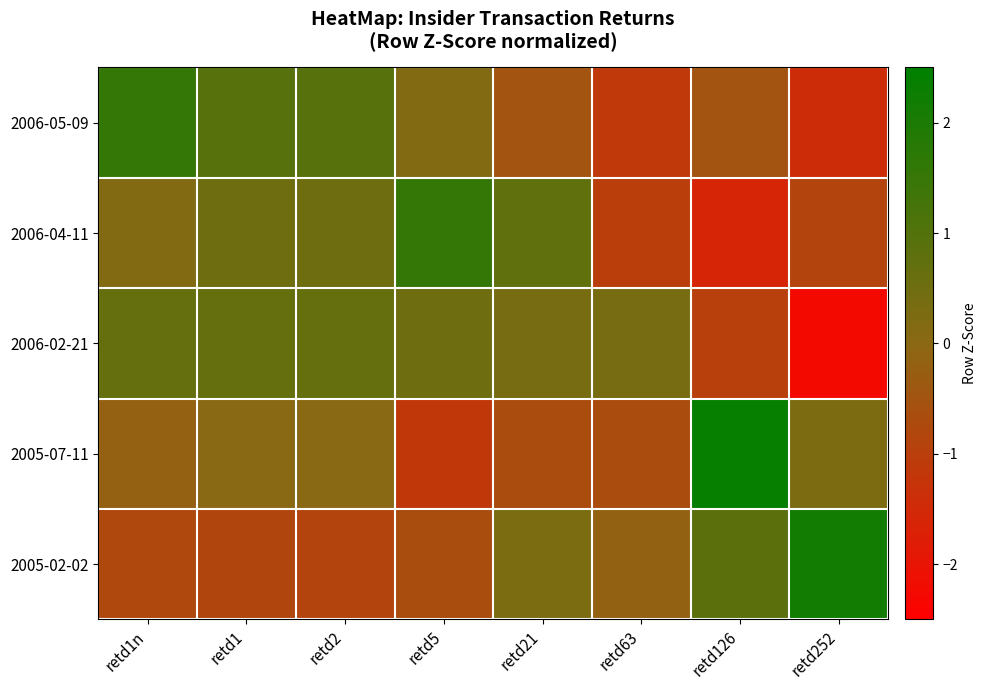

Reading left to right, transcribe all the data shown in this chart.

2006-05-09: retd1n=1.6	retd1=0.9	retd2=0.9	retd5=0.1	retd21=-0.5	retd63=-1.1	retd126=-0.5	retd252=-1.4
2006-04-11: retd1n=0.1	retd1=0.5	retd2=0.5	retd5=1.5	retd21=0.8	retd63=-1.0	retd126=-1.6	retd252=-0.9
2006-02-21: retd1n=0.7	retd1=0.7	retd2=0.7	retd5=0.5	retd21=0.3	retd63=0.3	retd126=-1.0	retd252=-2.3
2005-07-11: retd1n=-0.2	retd1=0.0	retd2=0.0	retd5=-1.1	retd21=-0.7	retd63=-0.7	retd126=2.4	retd252=0.3
2005-02-02: retd1n=-0.8	retd1=-0.8	retd2=-0.9	retd5=-0.7	retd21=0.3	retd63=-0.2	retd126=0.9	retd252=2.2